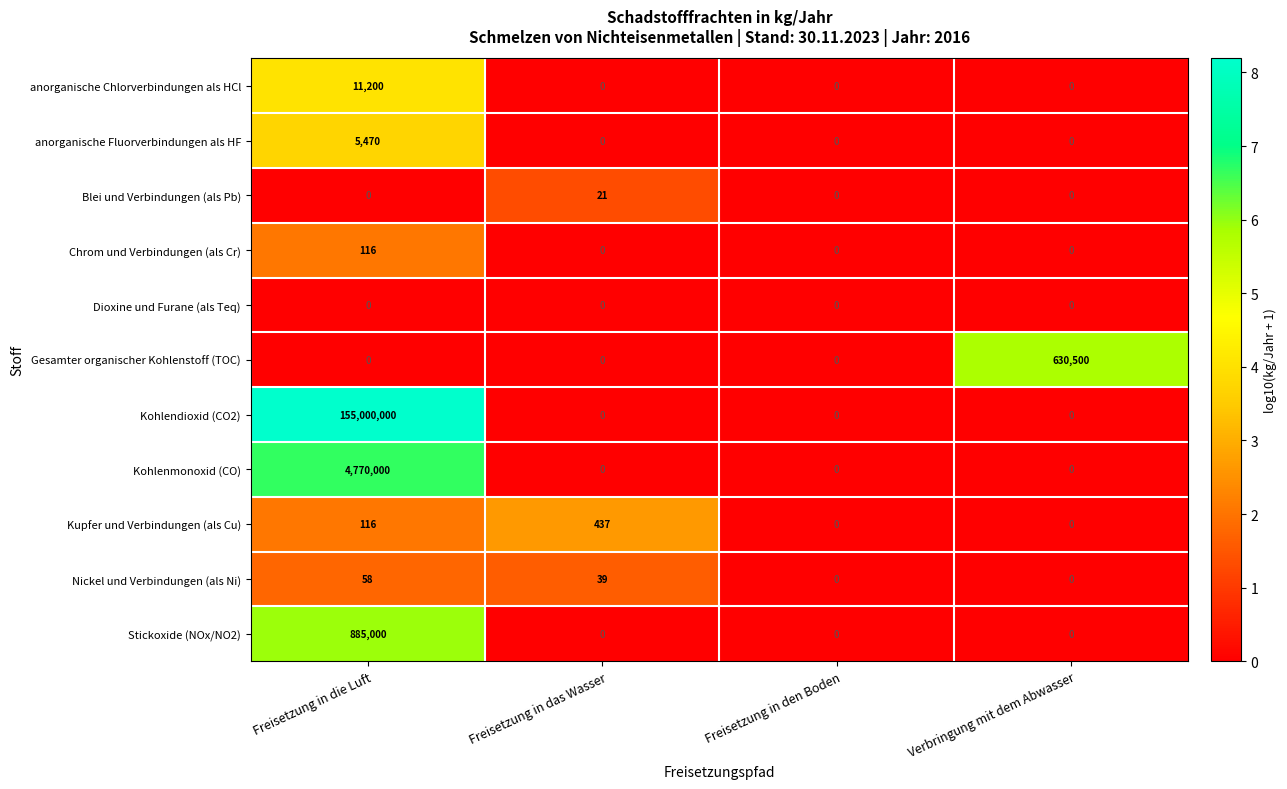

Is it true that Kohlenmonoxid (CO) equals 3270844 at Verbringung mit dem Abwasser?

False